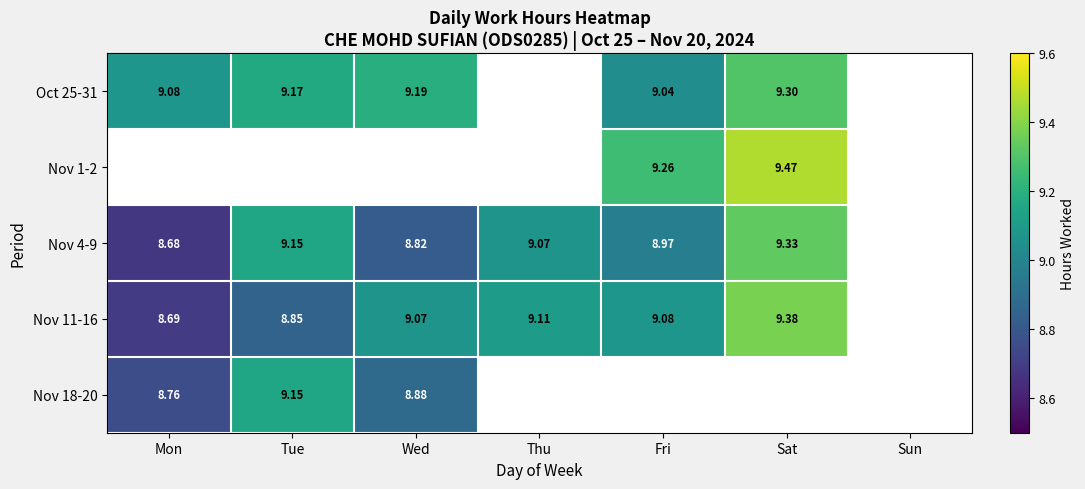

Is the value of Nov 4-9 at Tue greater than the value of Nov 18-20 at Wed?

Yes